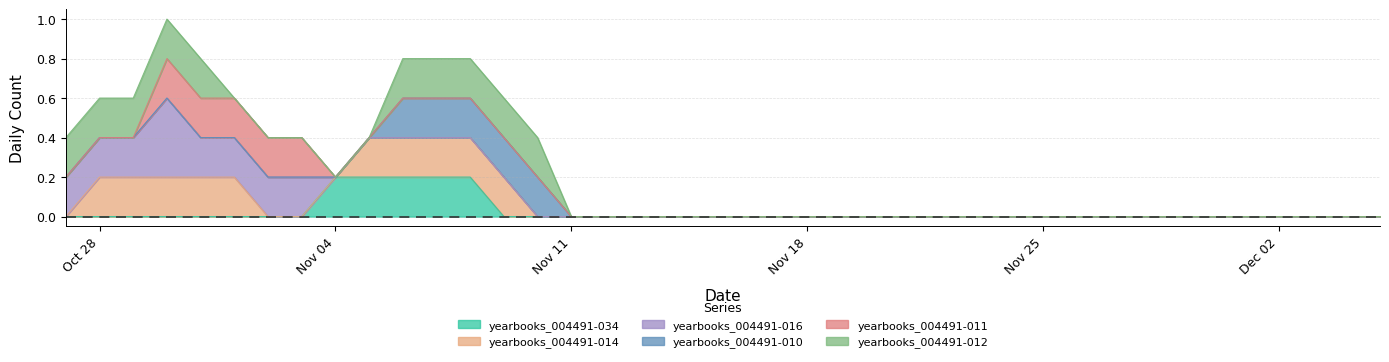

How many times do yearbooks_004491-012 and yearbooks_004491-016 cross each other?

1